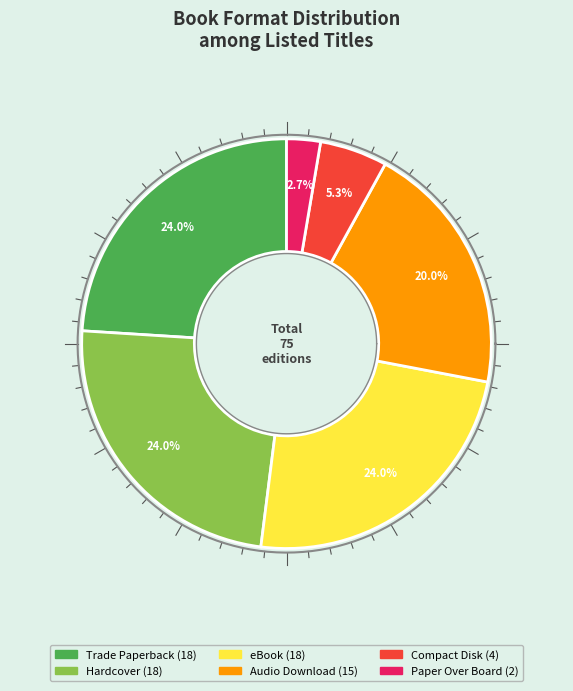

Rank the categories by value from highest to lowest.

Trade Paperback, Hardcover, eBook, Audio Download, Compact Disk, Paper Over Board